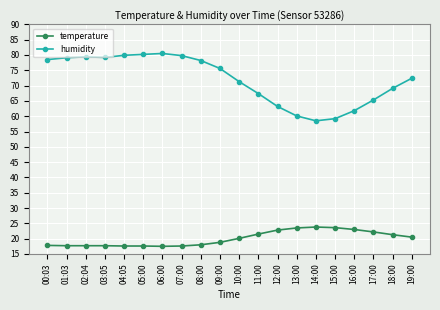

List the series in order of their peak value, highest first.

humidity, temperature